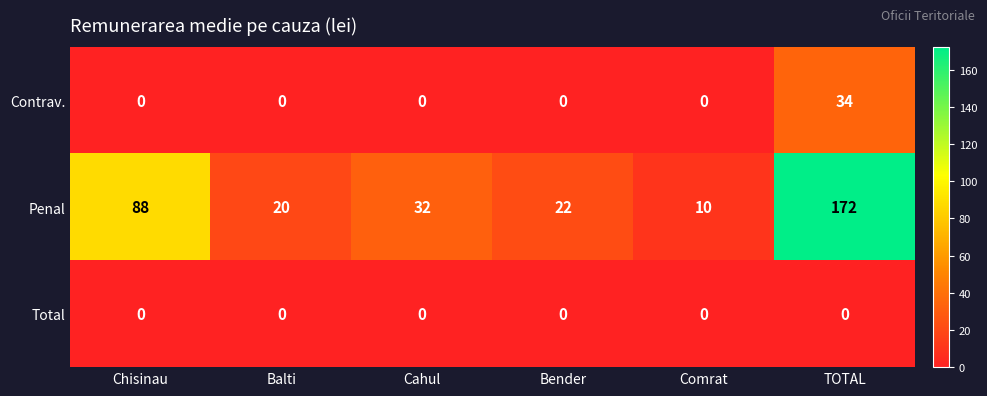

At how many categories does at least one series exceed 117?

1